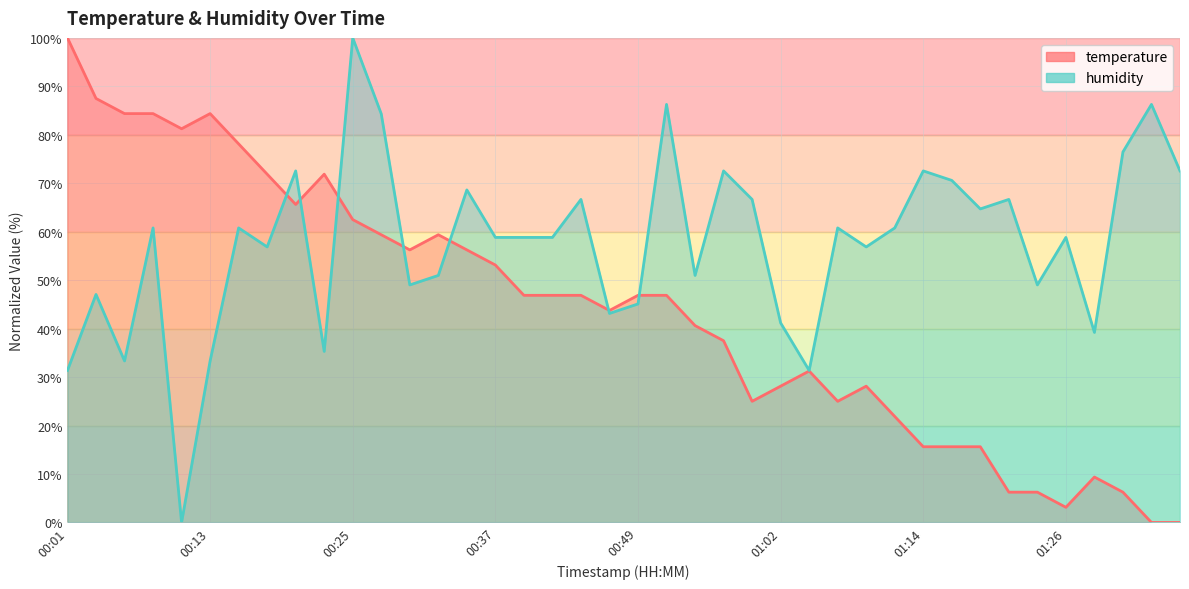

Where is temperature nearest to the value 50?

00:37